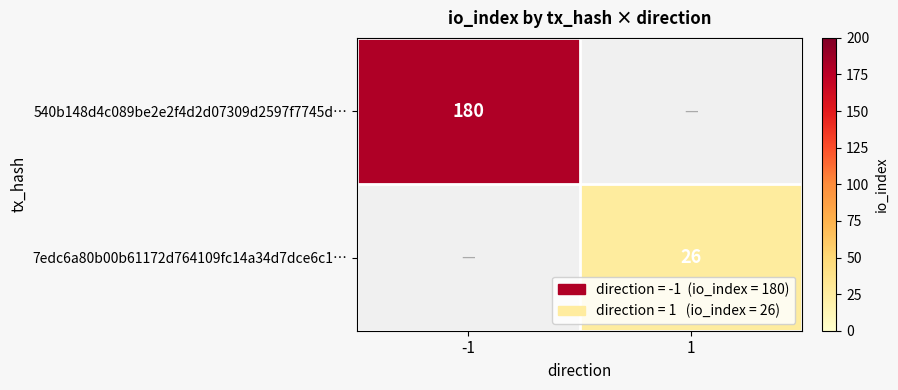

The value of 540b148d4c089be2e2f4d2d07309d2597f7745d… at -1 is 302. True or false?

False